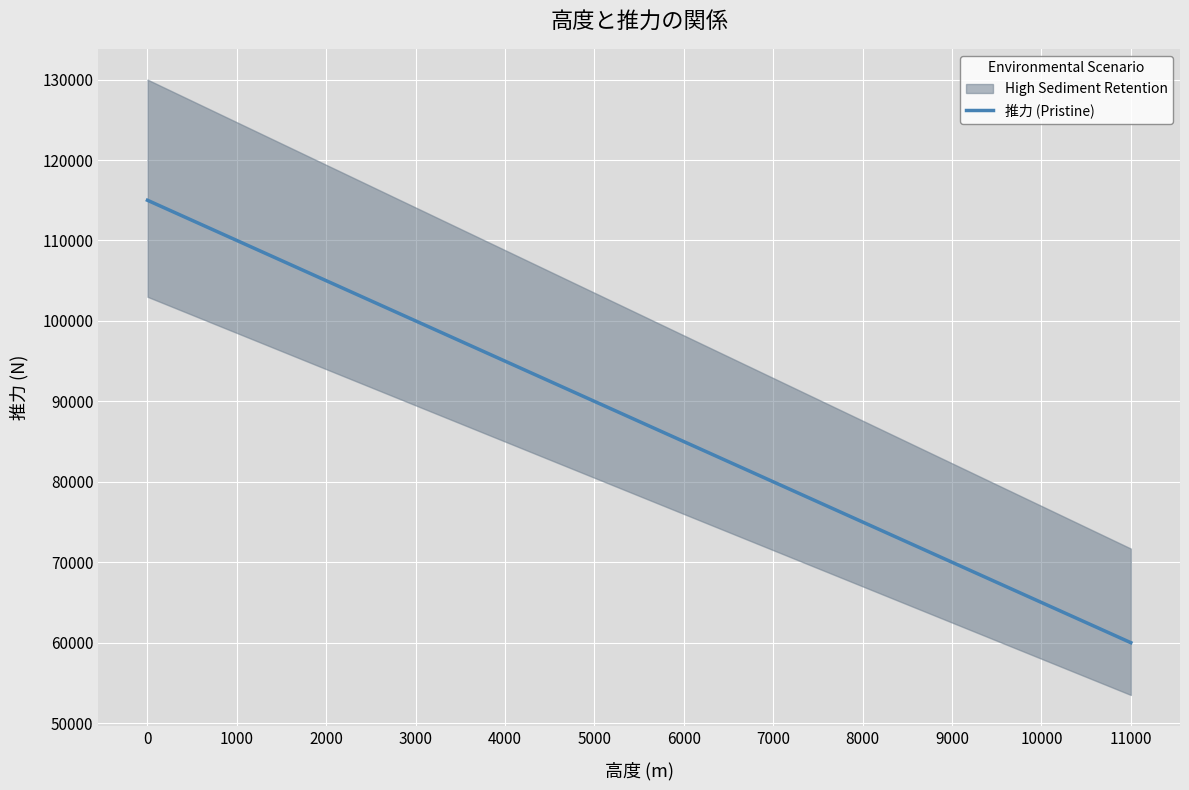

List the labels in order of value, largest first.

0, 1000, 2000, 3000, 4000, 5000, 6000, 7000, 8000, 9000, 10000, 11000